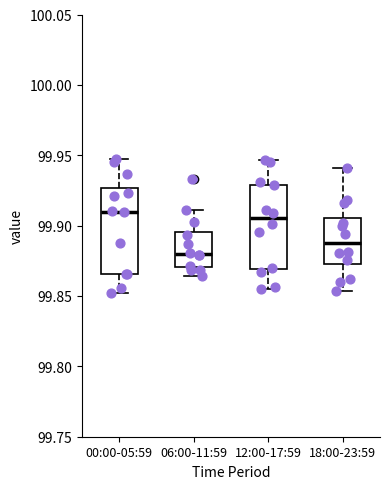

Reading left to right, transcribe this box plot: for each box, give where its median line is, the range the box spans, and where its two whiskers end, as read against the y-axis. The values are not printed on the chart, so give them approximately, as read against the axis.

00:00-05:59: median 99.910, box 99.865 to 99.925, whiskers 99.850 to 99.945
06:00-11:59: median 99.880, box 99.870 to 99.895, whiskers 99.865 to 99.910
12:00-17:59: median 99.905, box 99.870 to 99.930, whiskers 99.855 to 99.945
18:00-23:59: median 99.890, box 99.870 to 99.905, whiskers 99.855 to 99.940